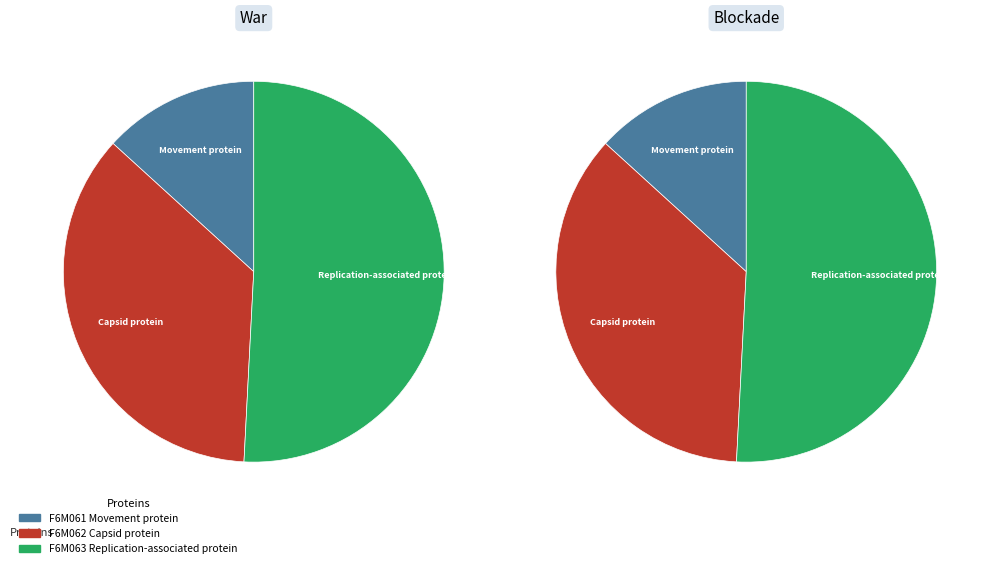

True or false: F6M062 Capsid protein accounts for 36% of the total.

True